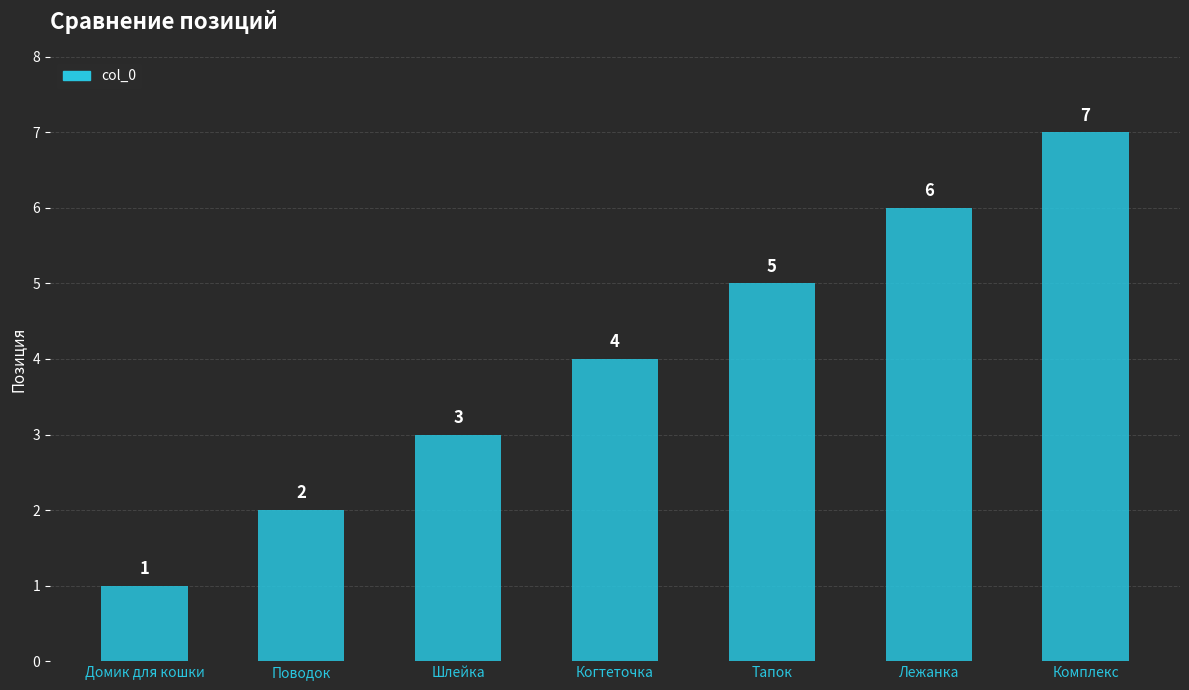

What is the change in value from Домик для кошки to Тапок?

+4